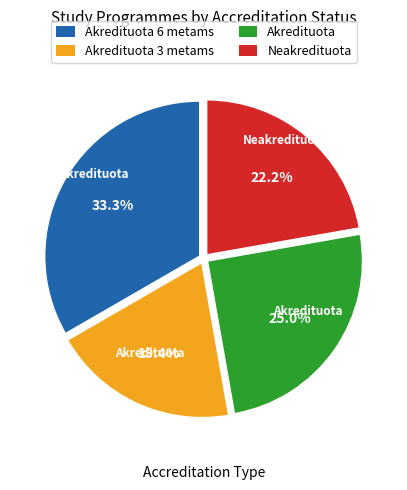

Is there a majority slice in this chart?

No